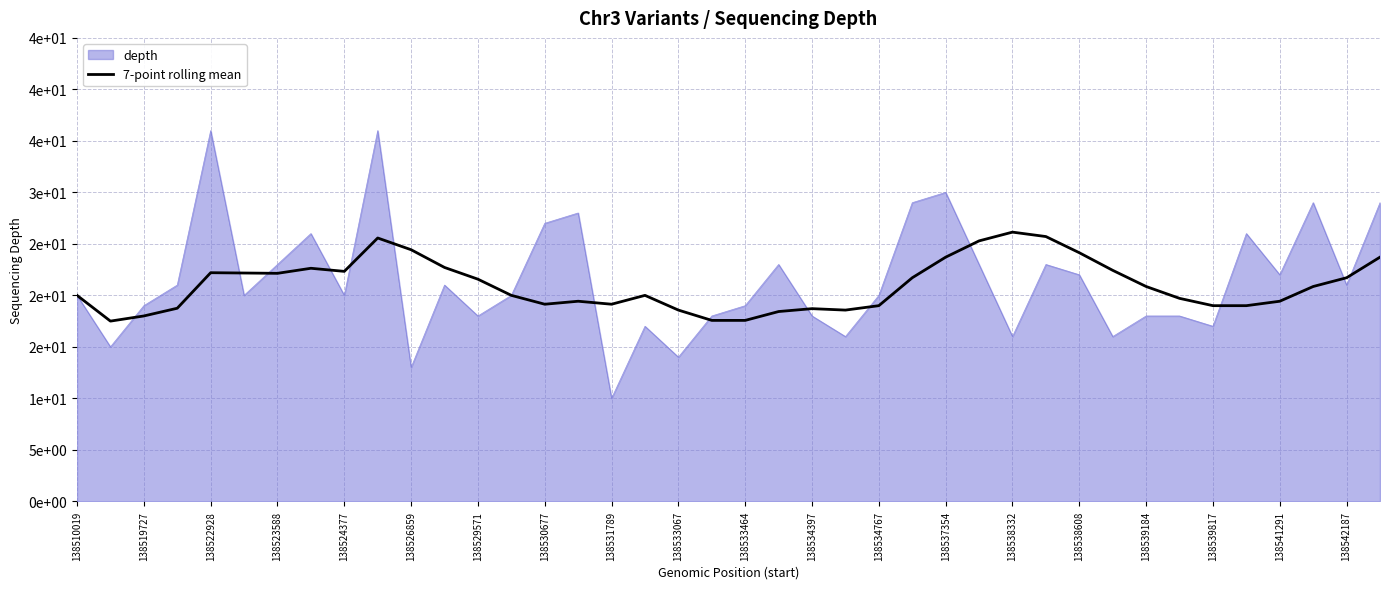

Does the chart display data point markers on the line(s)?

No